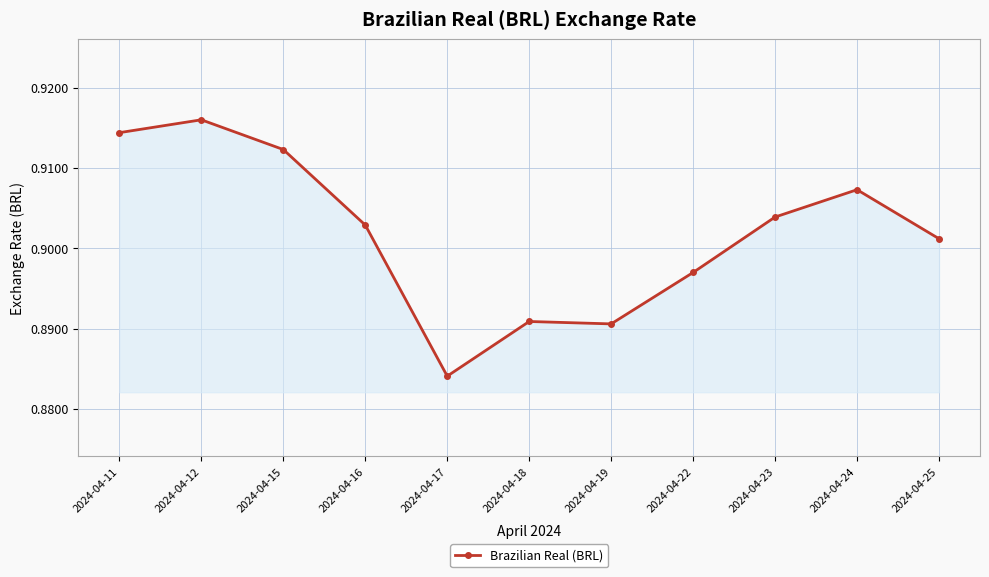

What is the sum of all values?

9.9